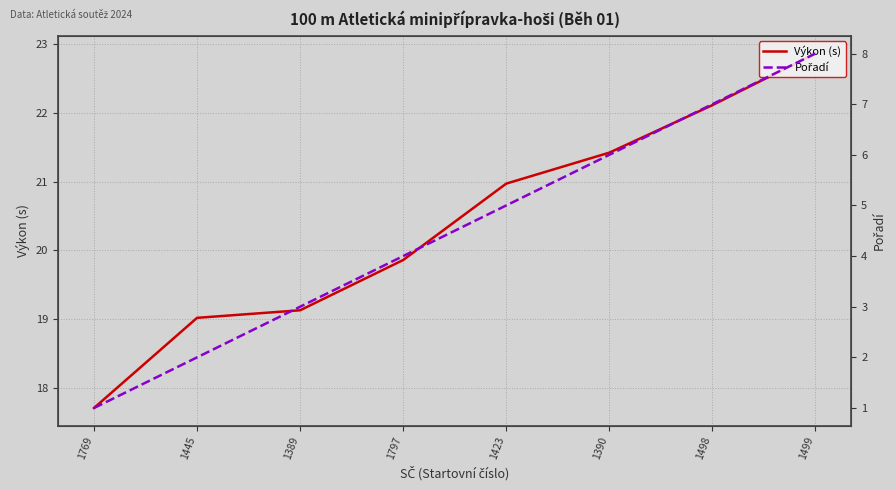

What is the average value of the Výkon (s) series?

20.4